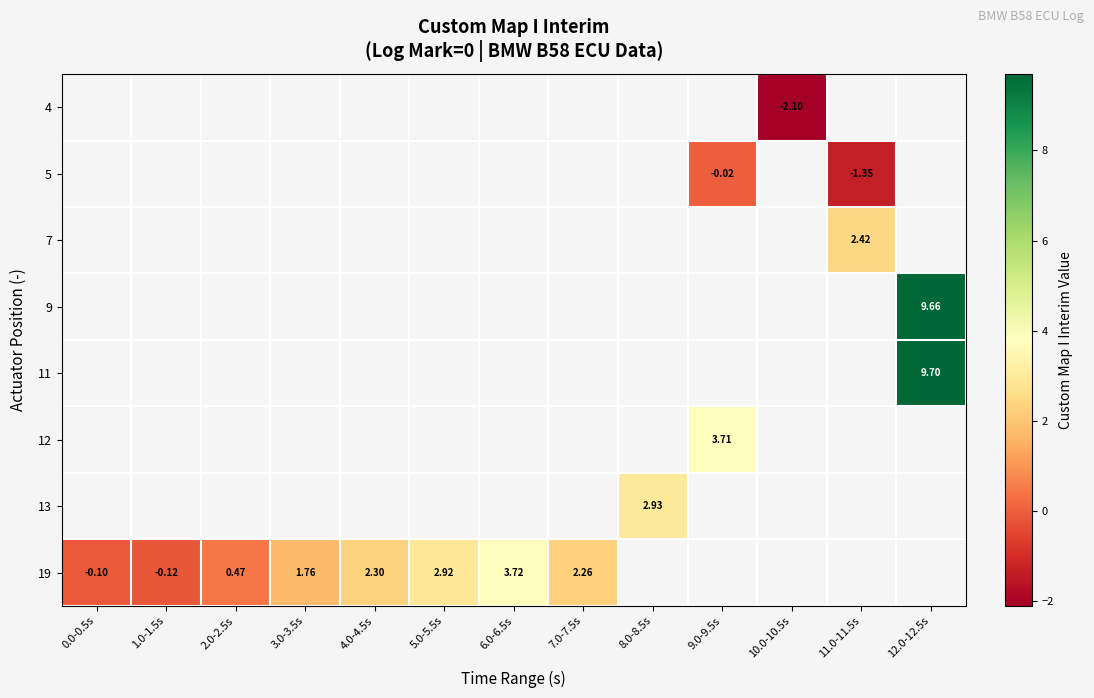

The value of 19 at 0.0-0.5s is -0.2. True or false?

False